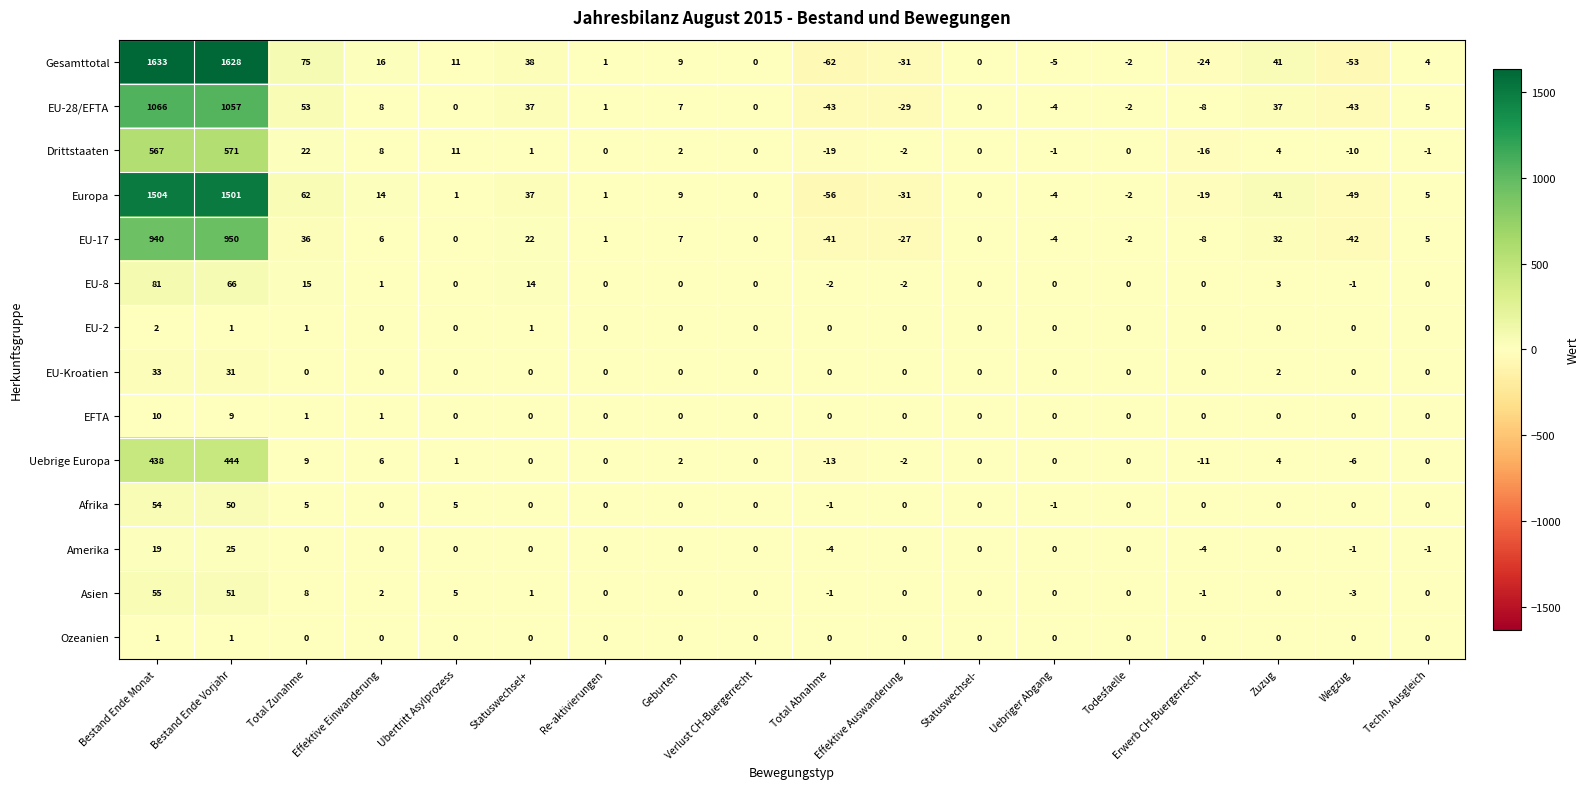

How many series are shown in this chart?

14